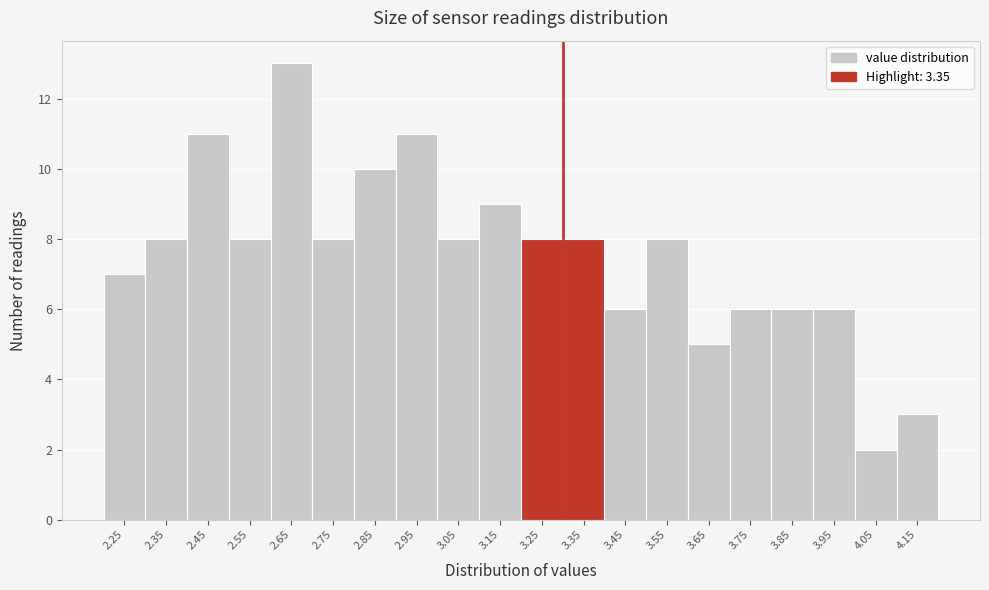

Reading right to left, list all the values displayed in this chart.

4.15=3	4.05=2	3.95=6	3.85=6	3.75=6	3.65=5	3.55=8	3.45=6	3.35=8	3.25=8	3.15=9	3.05=8	2.95=11	2.85=10	2.75=8	2.65=13	2.55=8	2.45=11	2.35=8	2.25=7